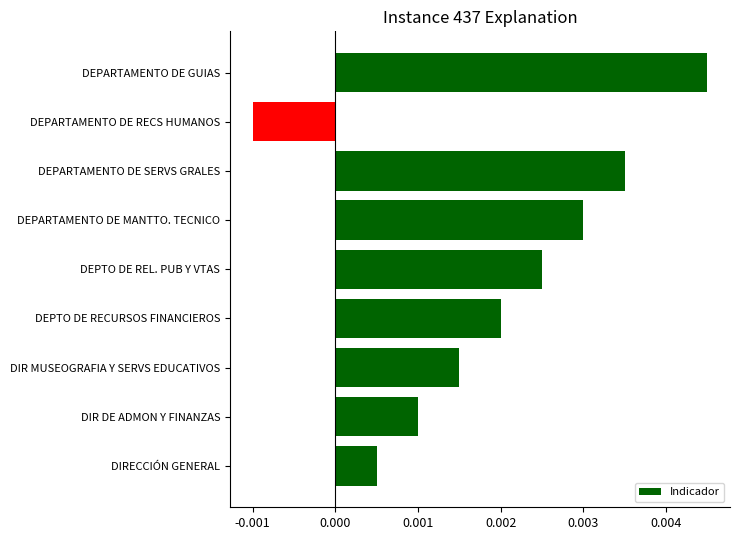

Between DIR DE ADMON Y FINANZAS and DEPTO DE REL. PUB Y VTAS, which is larger?

DEPTO DE REL. PUB Y VTAS